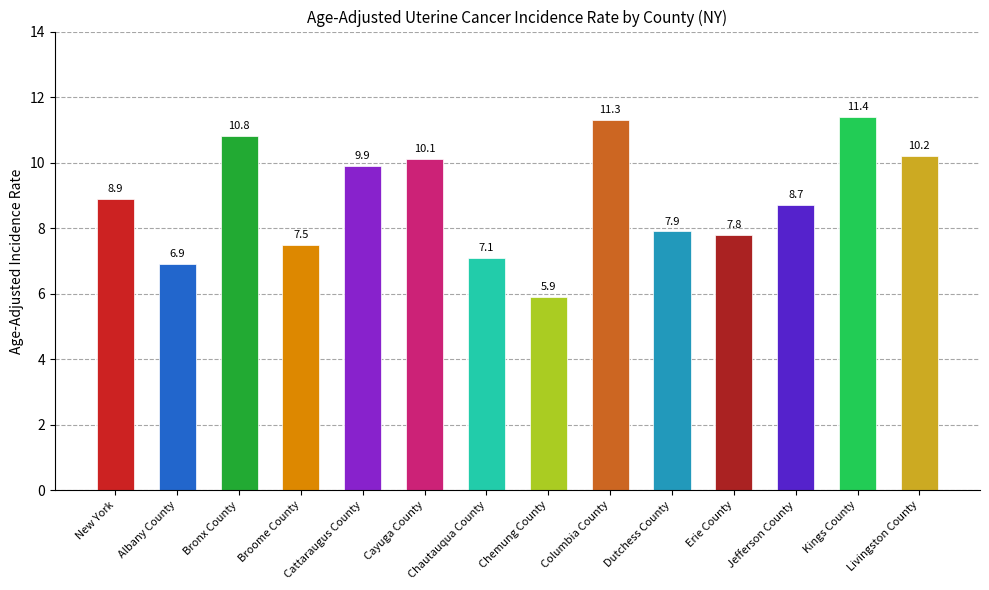

Reading right to left, transcribe all the data shown in this chart.

10.2	11.4	8.7	7.8	7.9	11.3	5.9	7.1	10.1	9.9	7.5	10.8	6.9	8.9